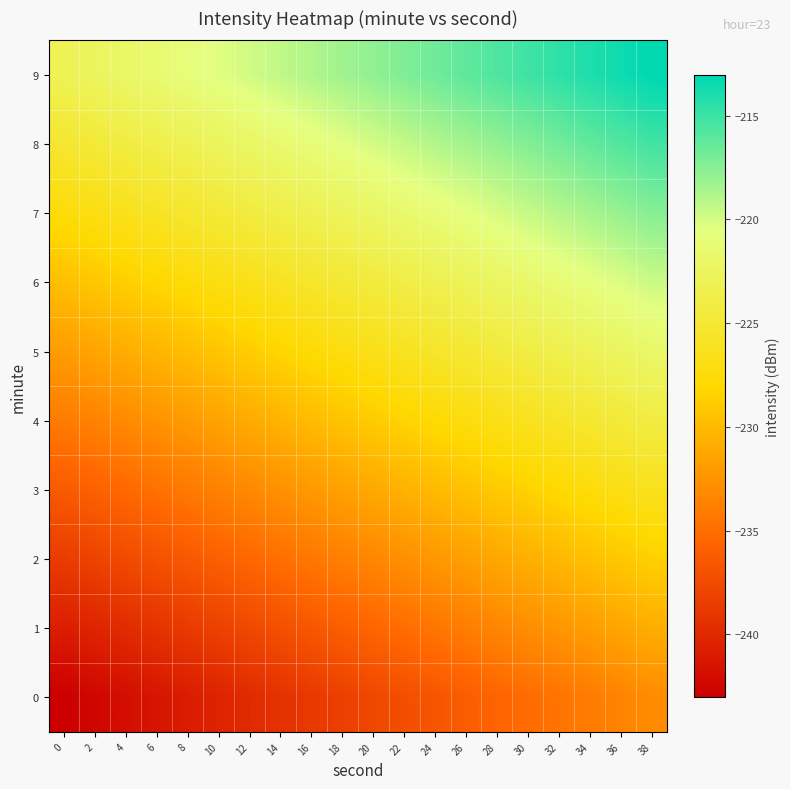

How many distinct data groups are displayed?

10